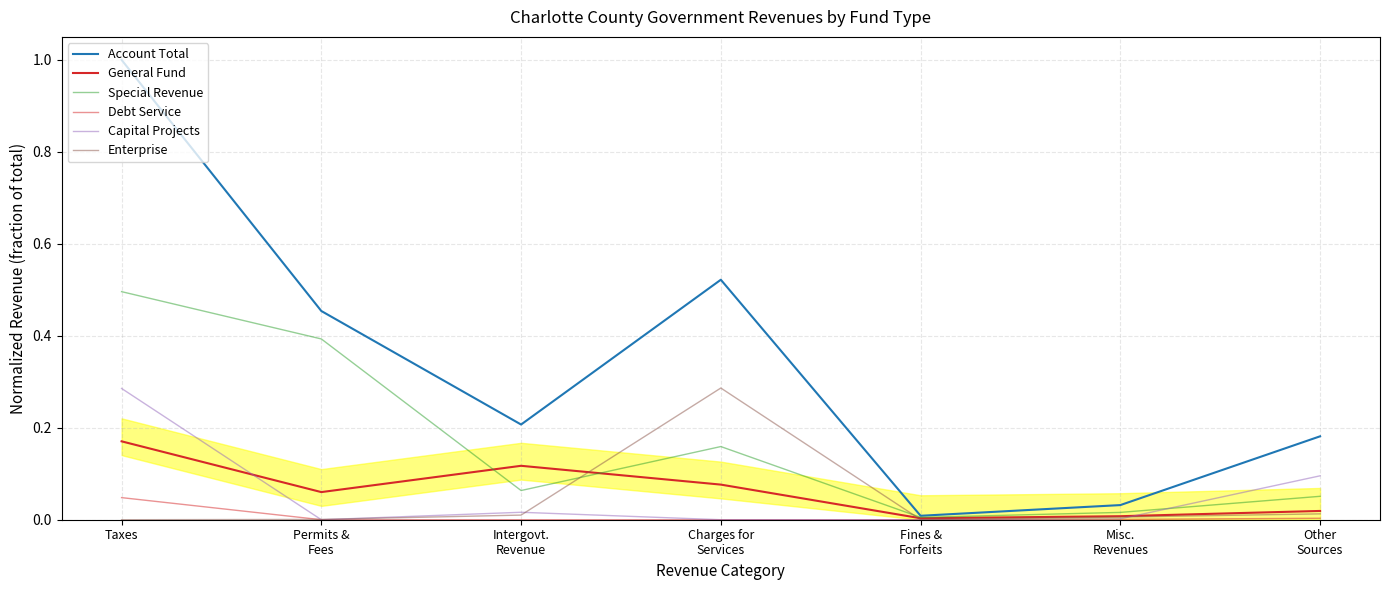

Rank the series by their maximum value, from highest to lowest.

Account Total, Special Revenue, Enterprise, Capital Projects, General Fund, Debt Service